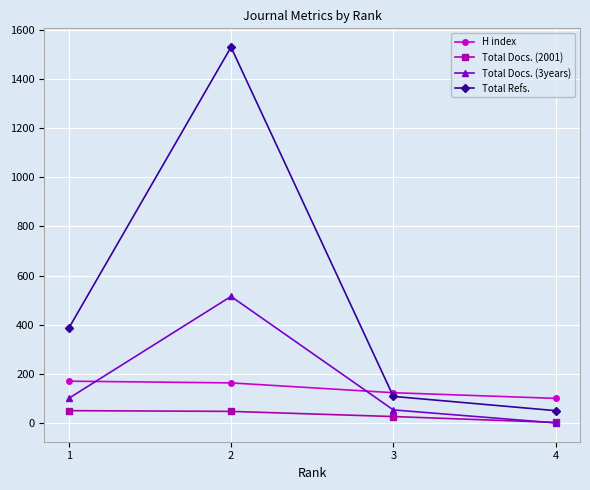

What is the sum of all Total Docs. (3years) values?

668